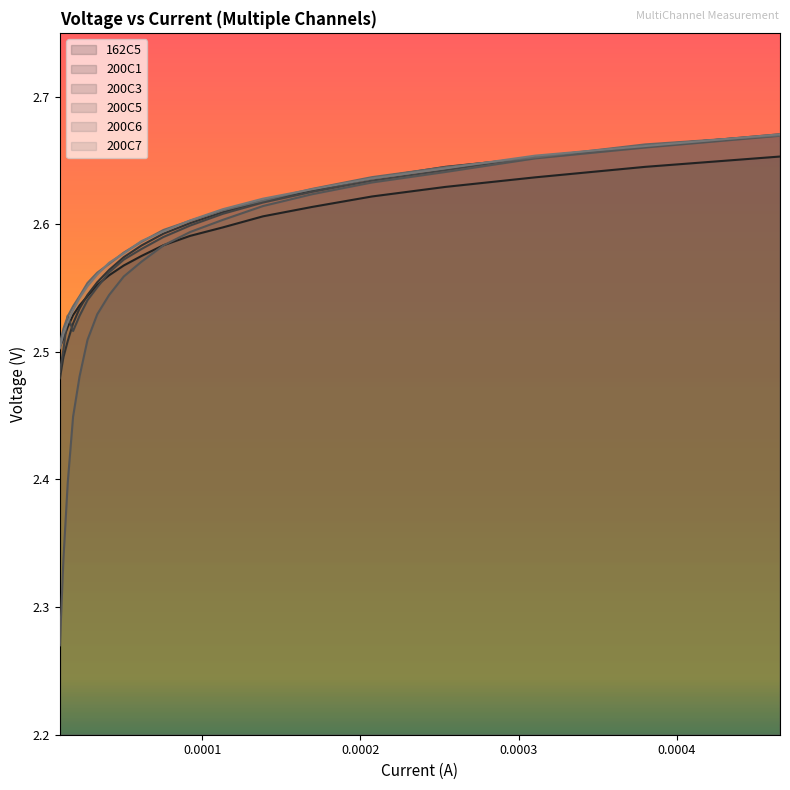

Which series has the widest spread of values?

200C5